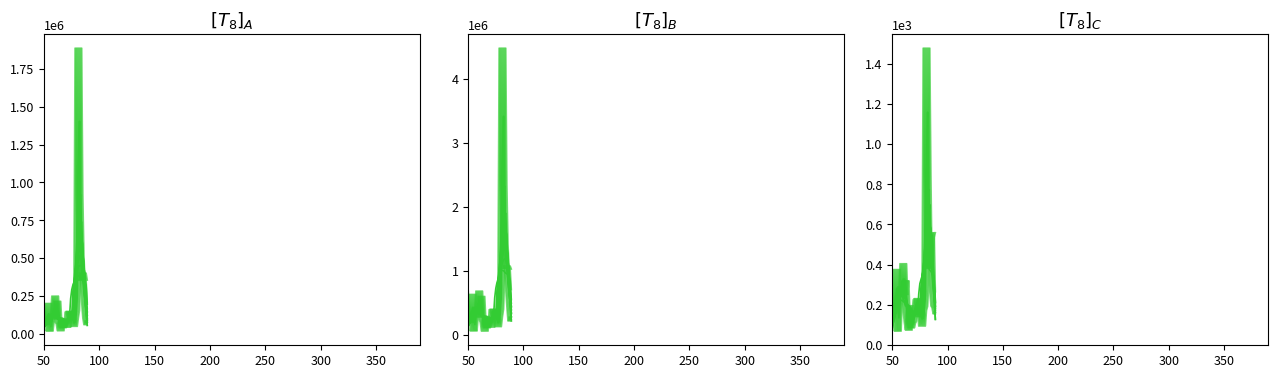

How many data points does each series have?

40